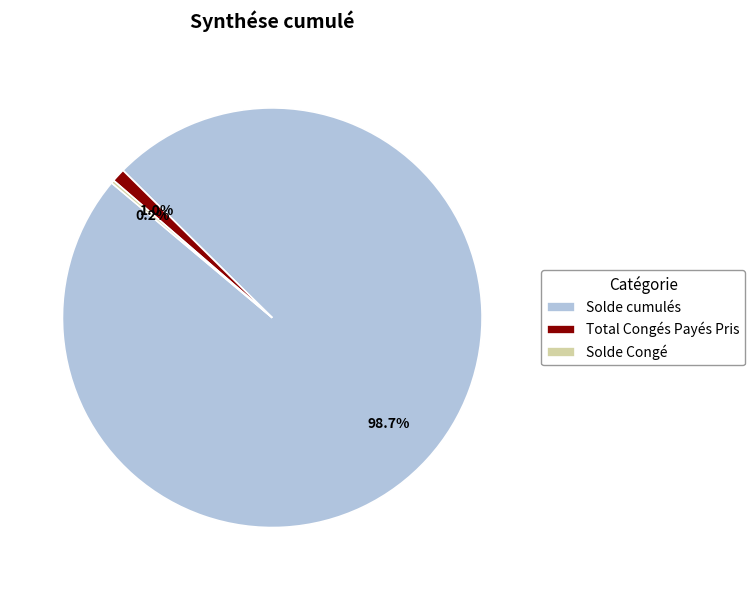

To the nearest percent, what portion does Solde cumulés represent?

99%